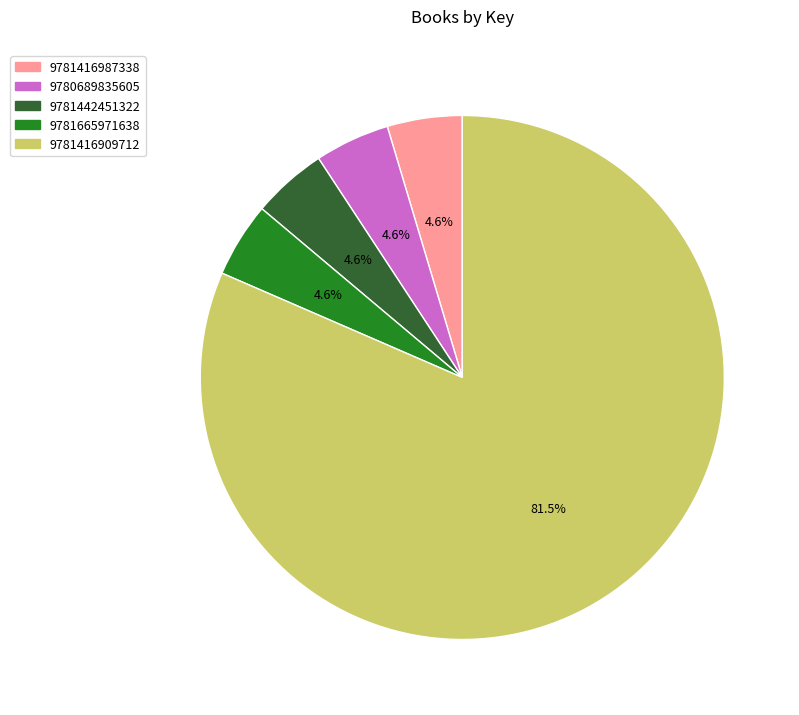

How many slices are in this pie chart?

5